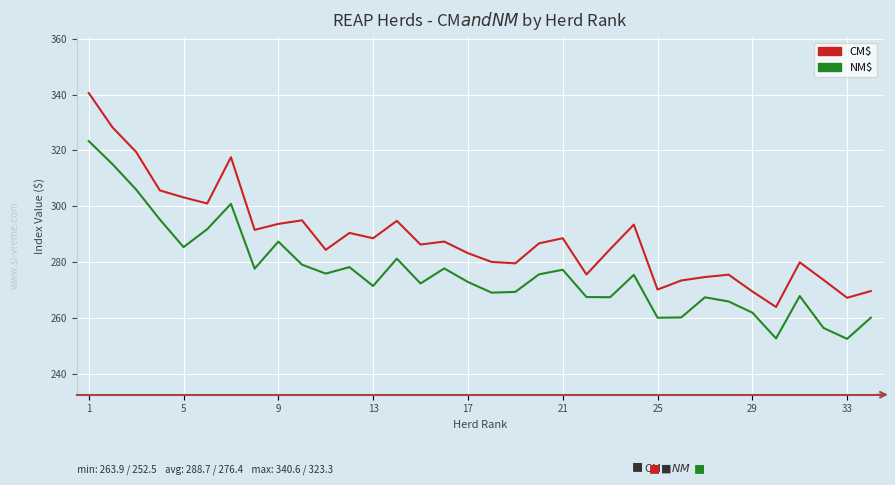

Which series has the widest spread of values?

CM$